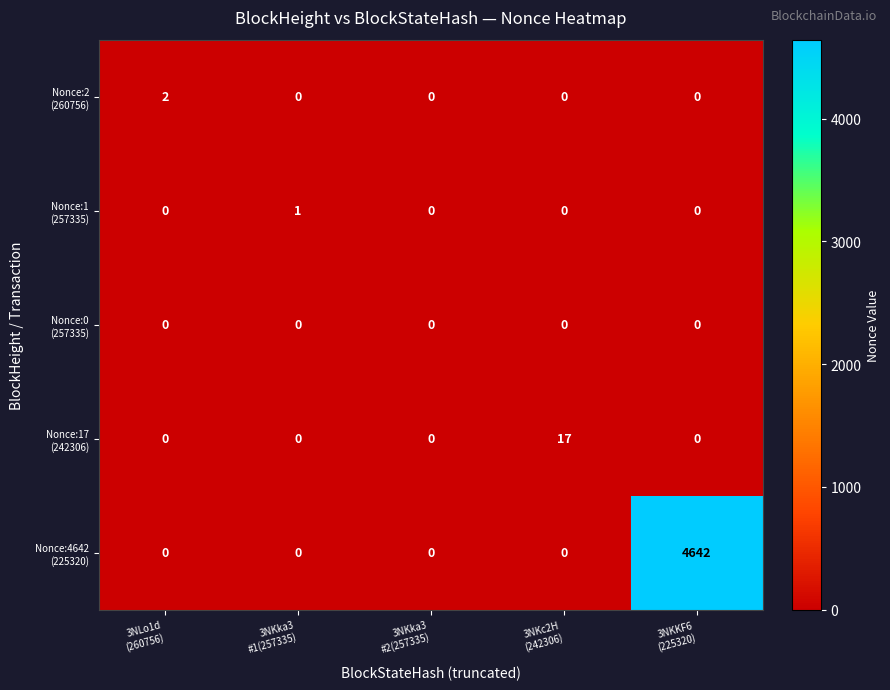

What is the difference between the highest and lowest values at 3NKKF6
(225320)?

4642